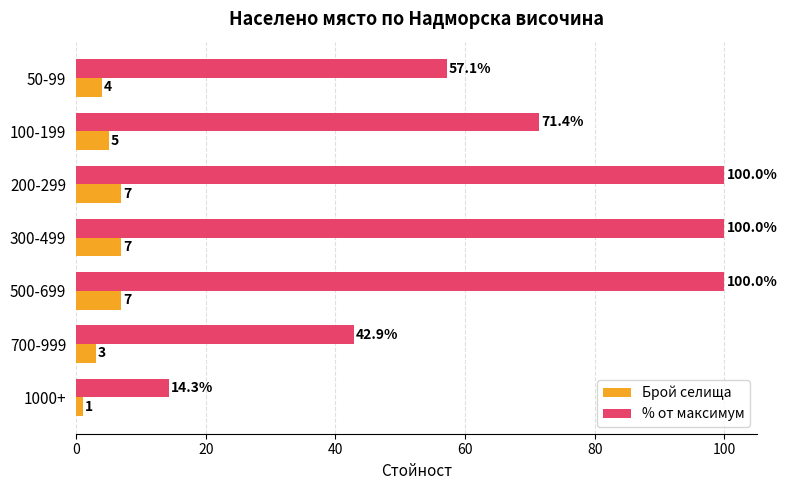

What is the sum of all Брой селища values?

34.0